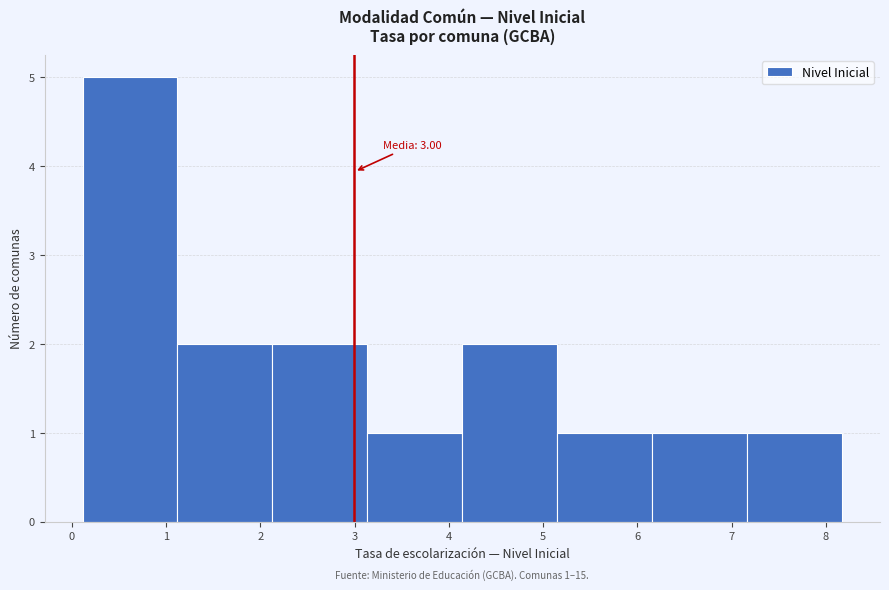

Which range on the x-axis has the tallest bar?

0.1 to 1.1